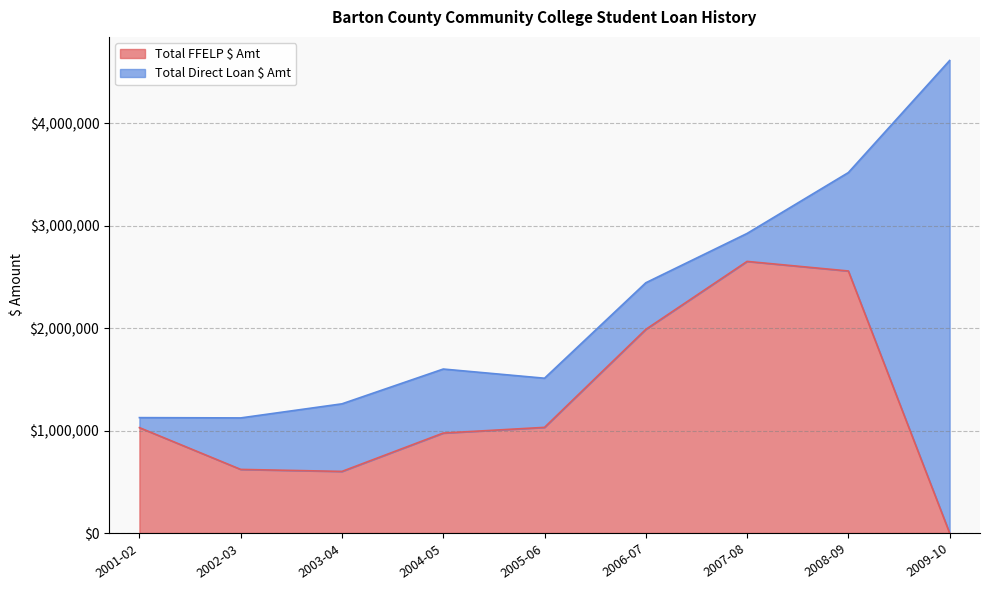

What is the ratio of the value at 2008-09 to the value at 2002-03?

4.1